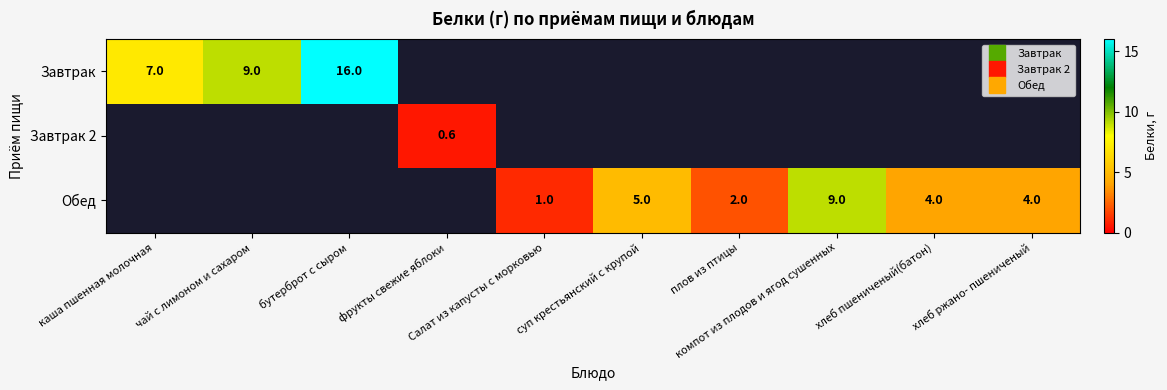

At which category does the chart reach its minimum across all series?

фрукты свежие яблоки